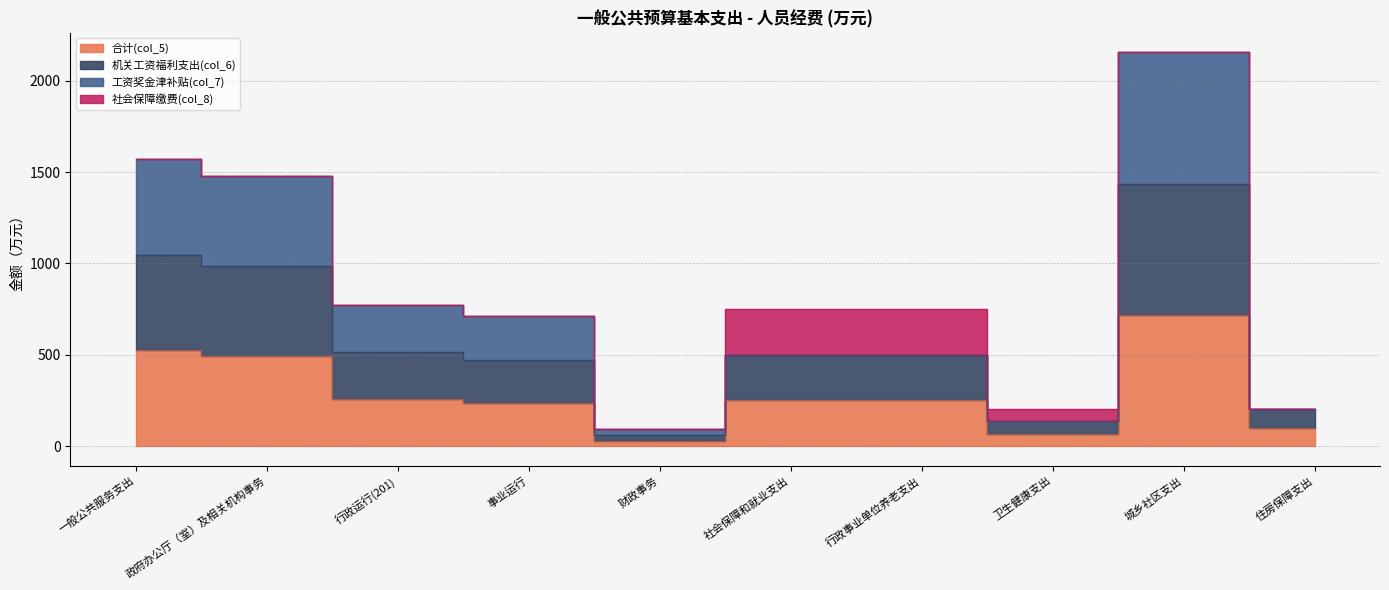

True or false: 合计(col_5) and 机关工资福利支出(col_6) intersect in this chart.

False